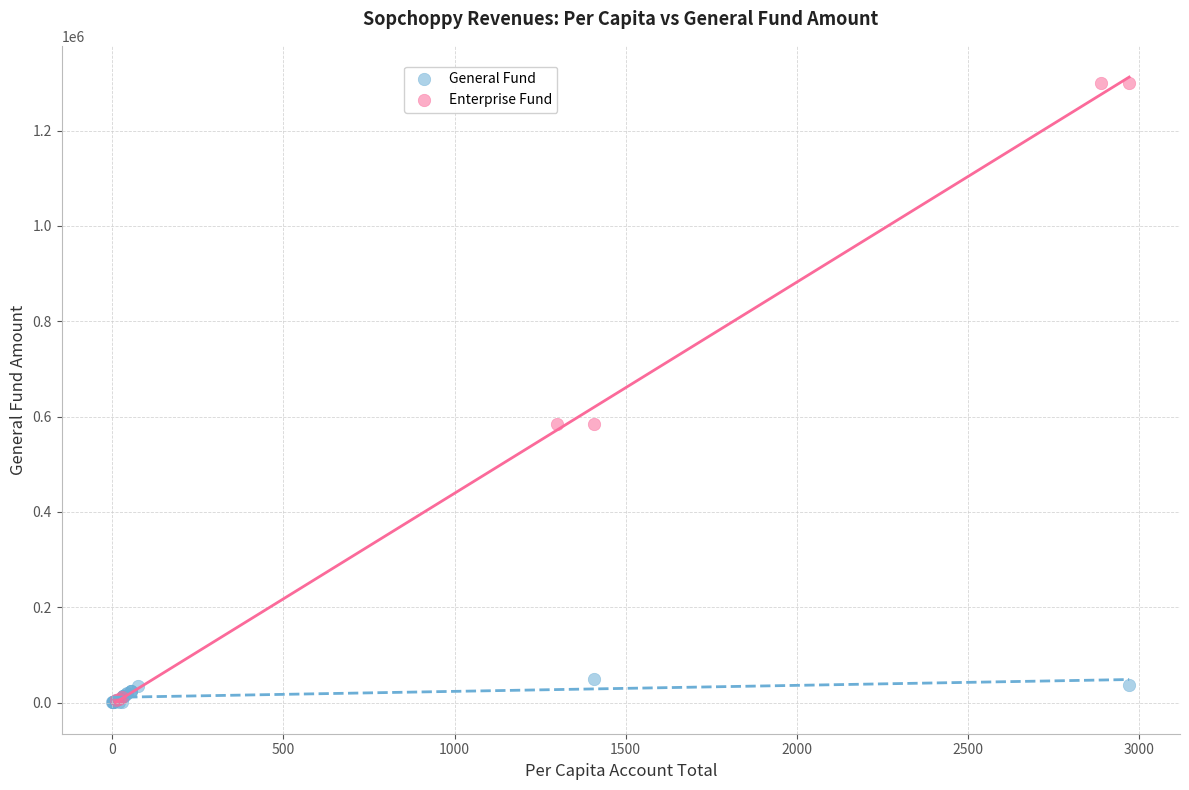

Which series reaches the maximum Y coordinate?

Enterprise Fund